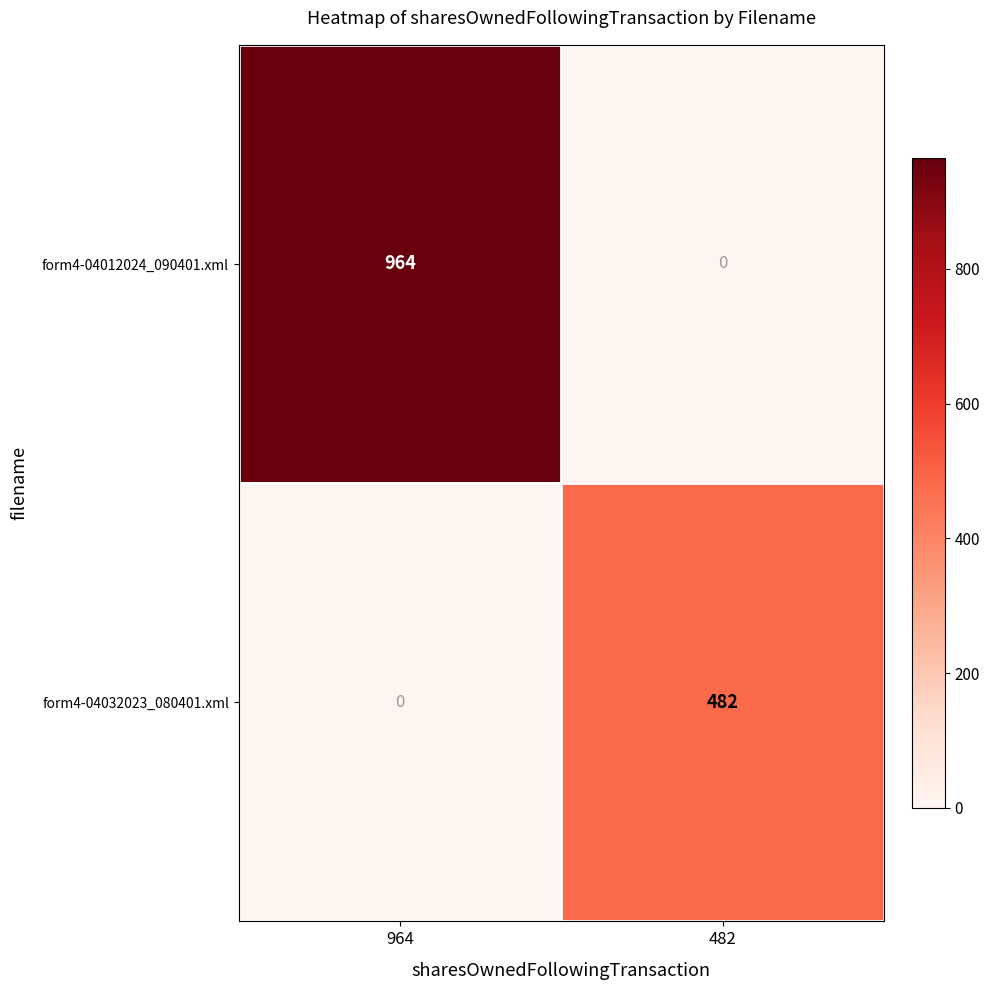

Which series has the largest total across all categories?

form4-04012024_090401.xml